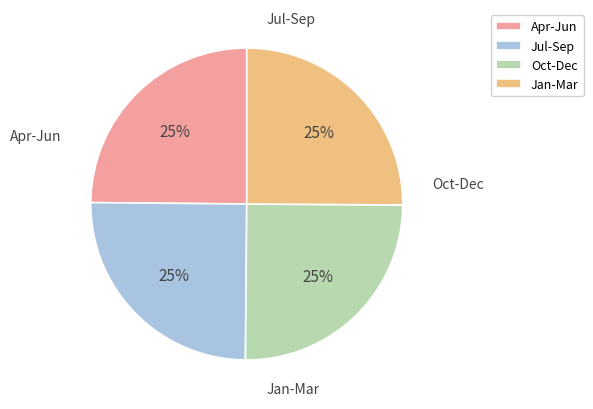

To the nearest percent, what percentage of the pie is Apr-Jun?

25%